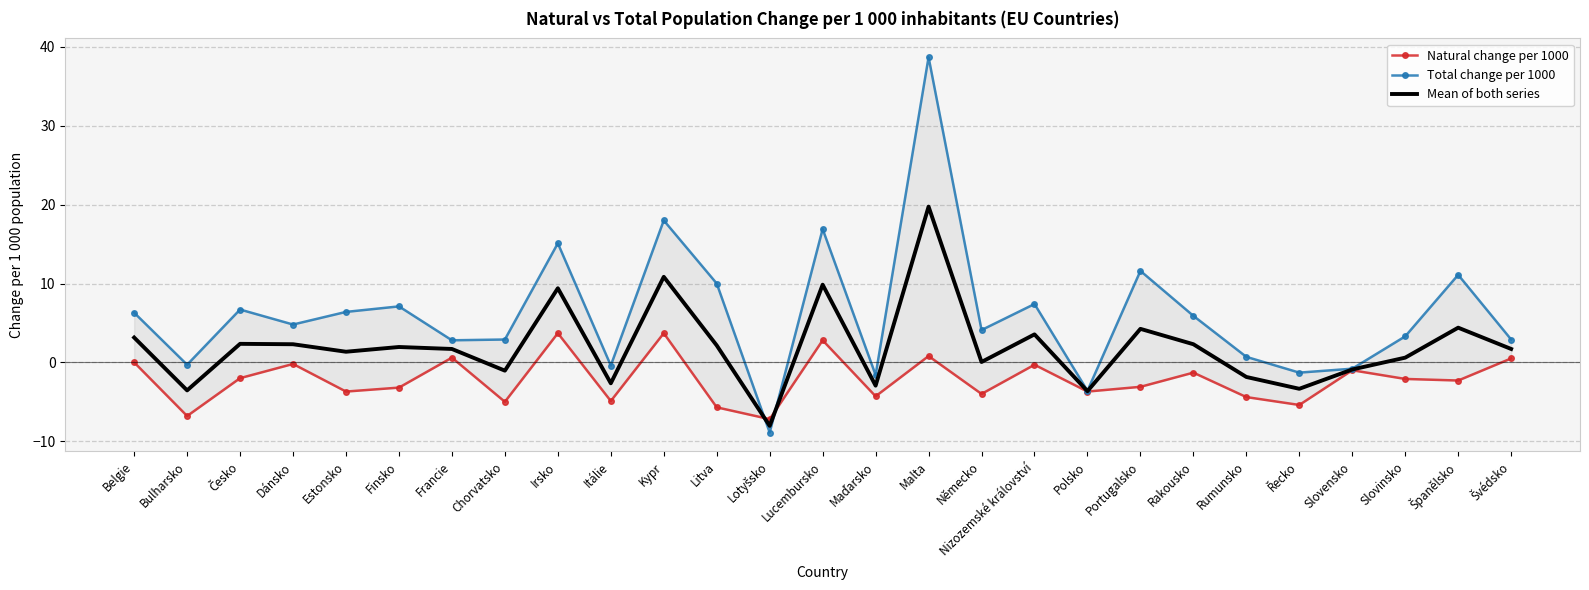

What is the smallest value displayed?

-8.9